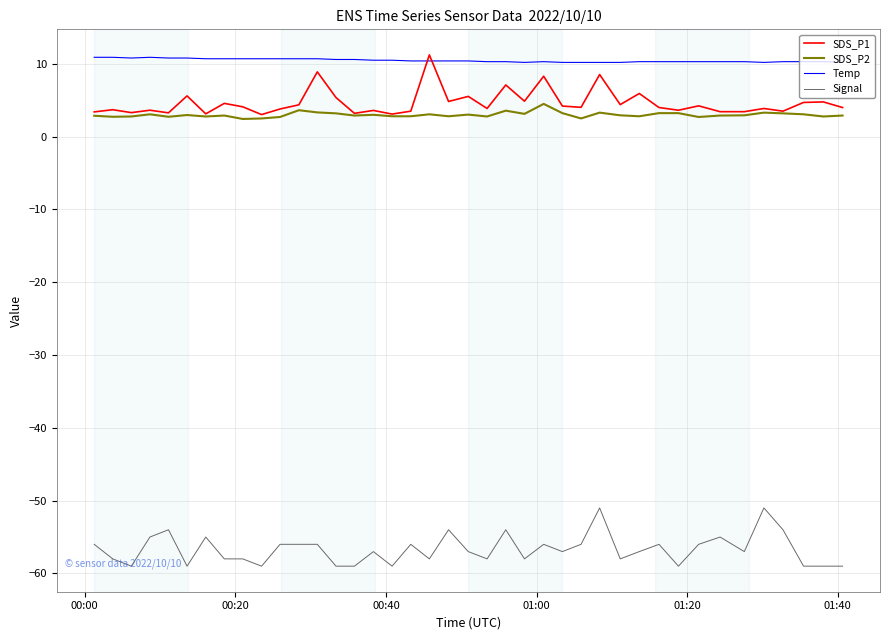

What is the greatest value displayed?

11.2